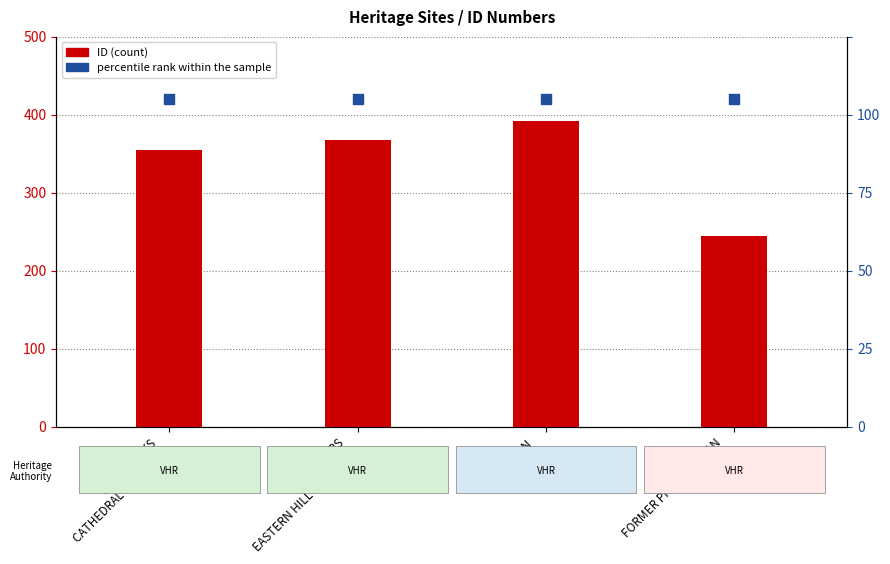

Which series has the largest Y range (max minus min)?

ID